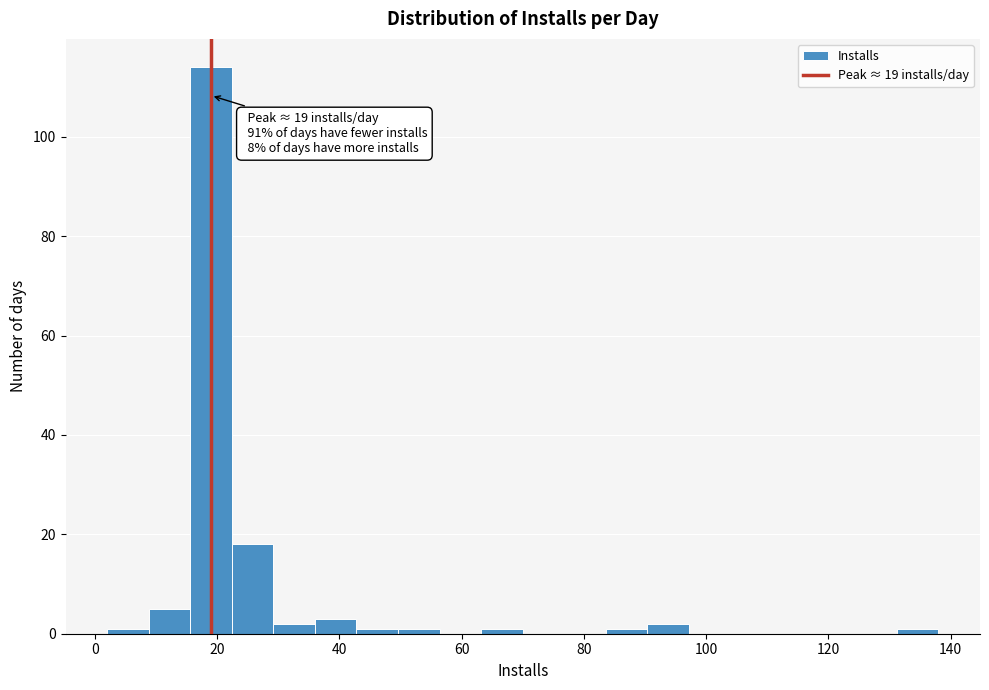

Around what value on the x-axis is the tallest bar? Give the approximate position of its centre, as read against the axis.

20